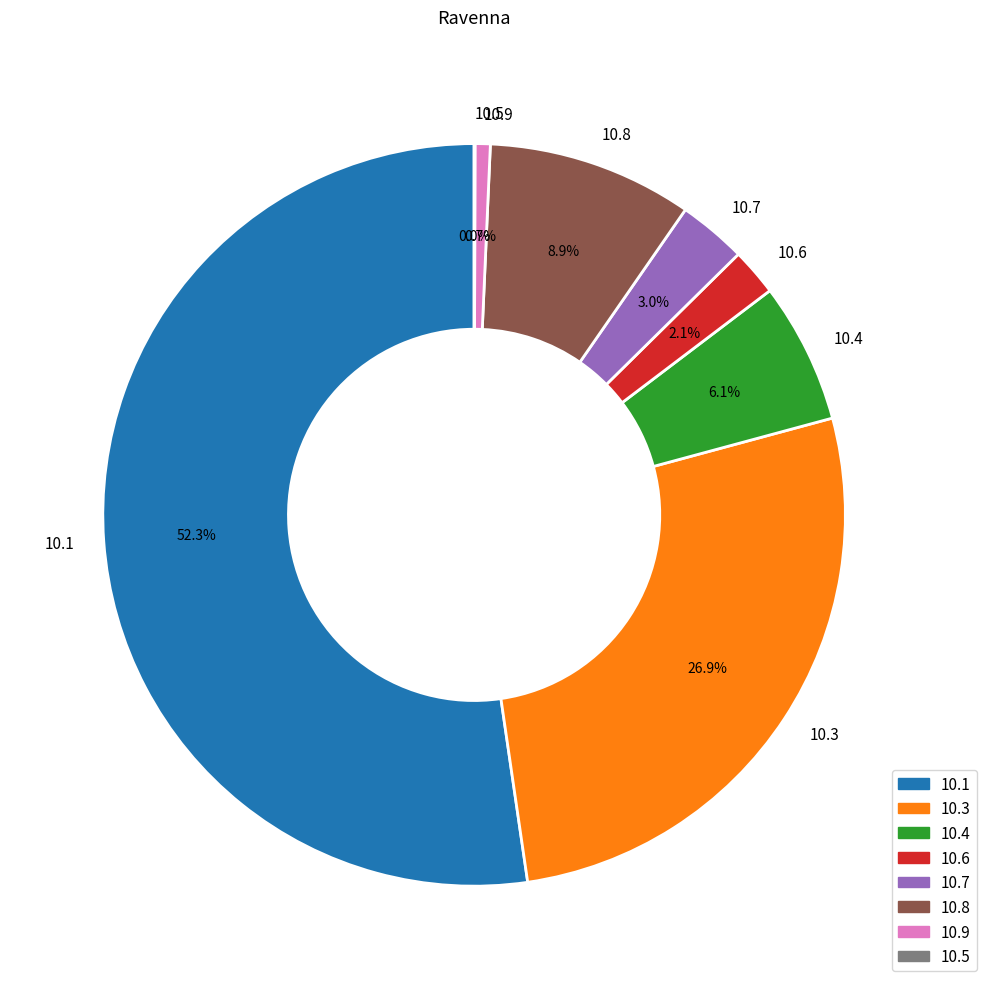

What is the majority slice?

10.1